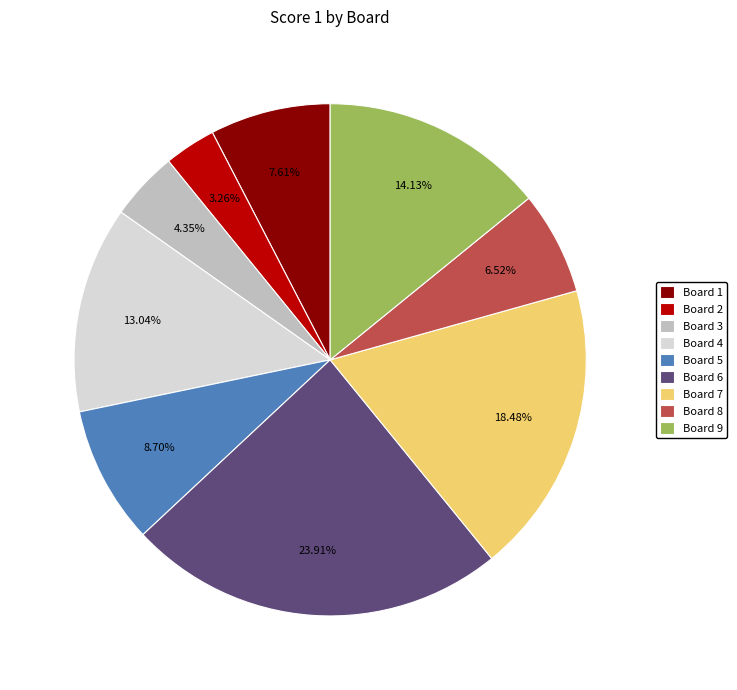

The Board 9 slice represents 14% of the pie. True or false?

True